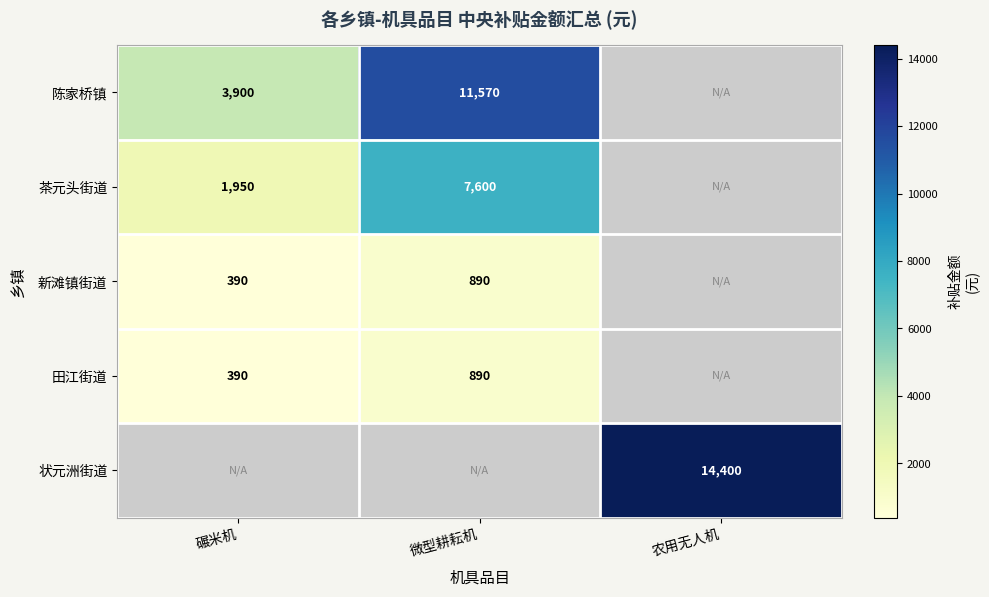

Is the value of 新滩镇街道 at 微型耕耘机 greater than the value of 茶元头街道 at 碾米机?

No